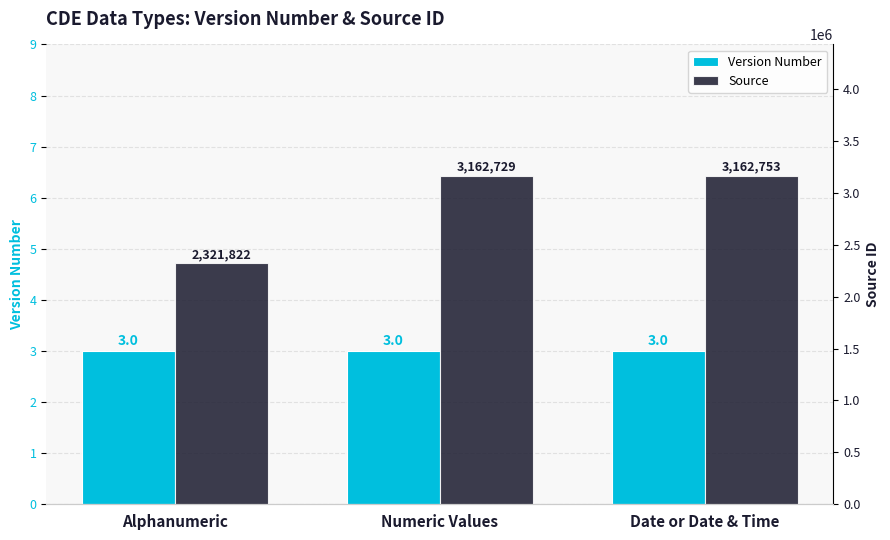

What is the approximate value of Source at Alphanumeric?

2321822